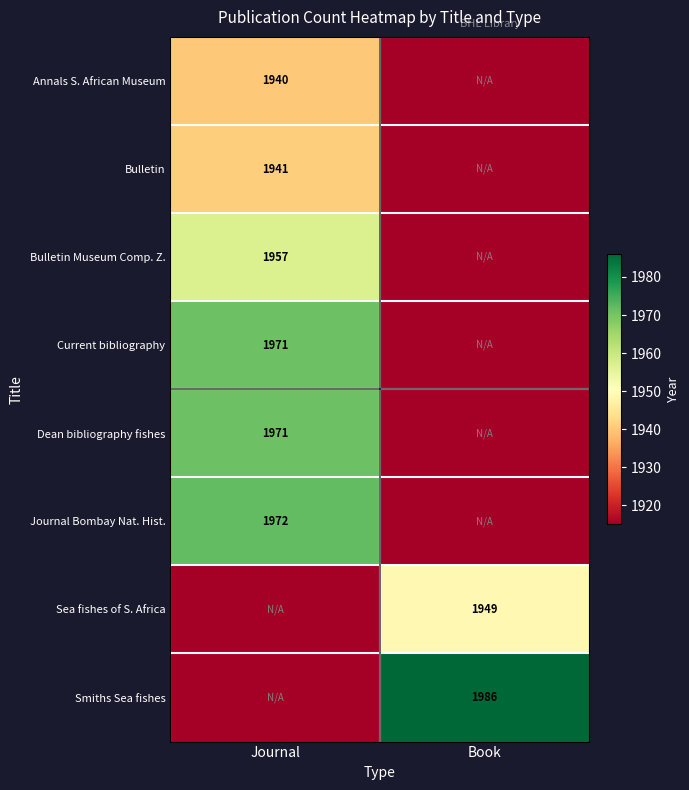

The value of Smiths Sea fishes at Book is 1986. True or false?

True